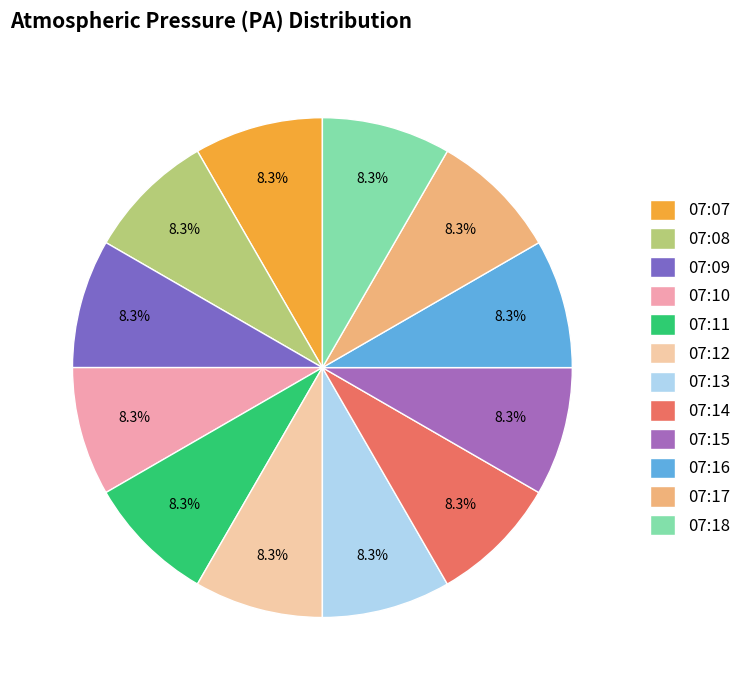

What percentage is the 07:08 slice, to the nearest percent?

8%